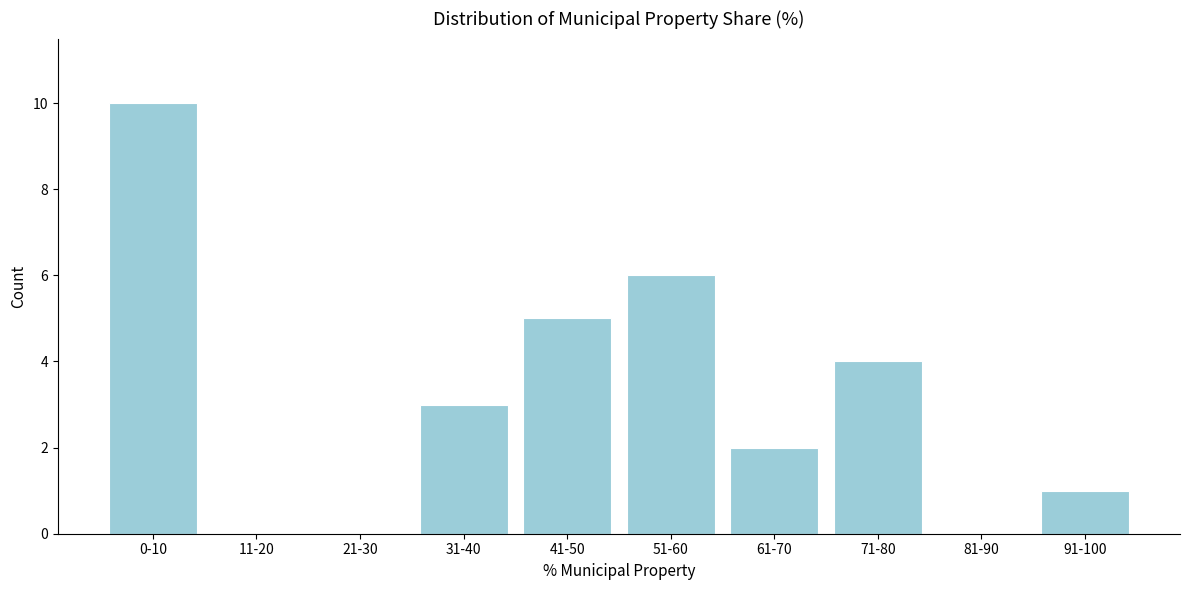

Reading left to right, transcribe all the data shown in this chart.

0-10=10	11-20=0	21-30=0	31-40=3	41-50=5	51-60=6	61-70=2	71-80=4	81-90=0	91-100=1